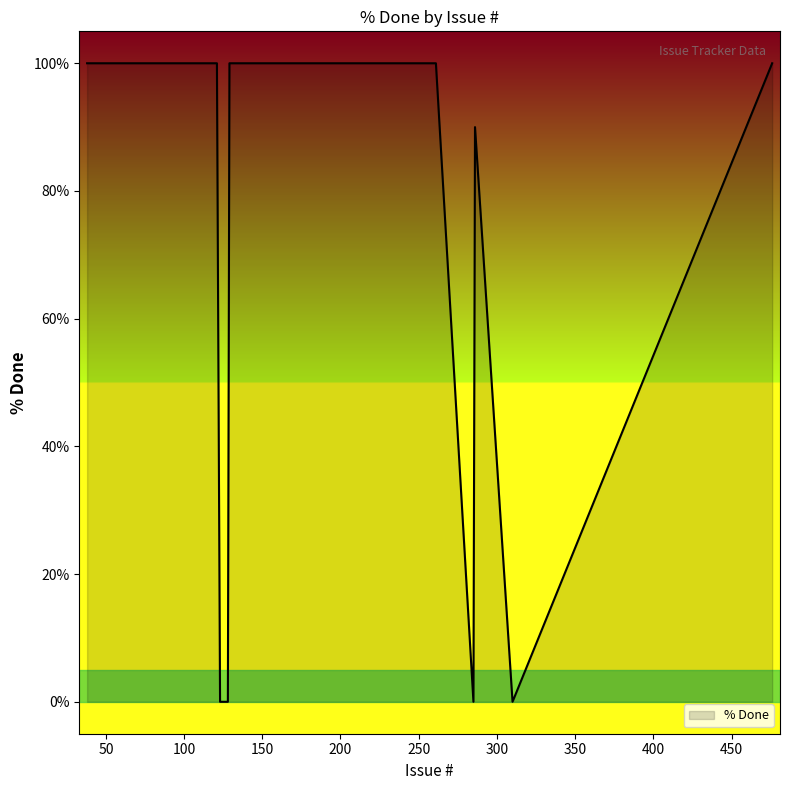

What is the maximum value shown in the chart?

100